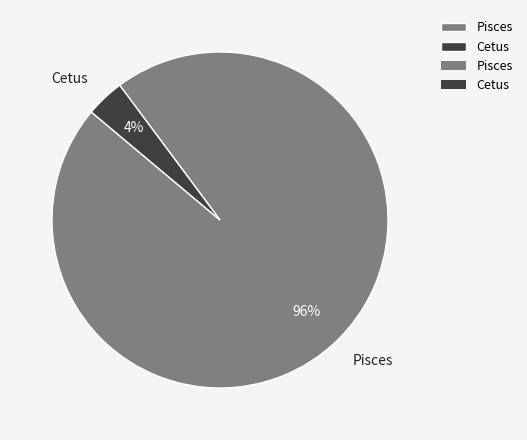

Is there a majority slice in this chart?

Yes